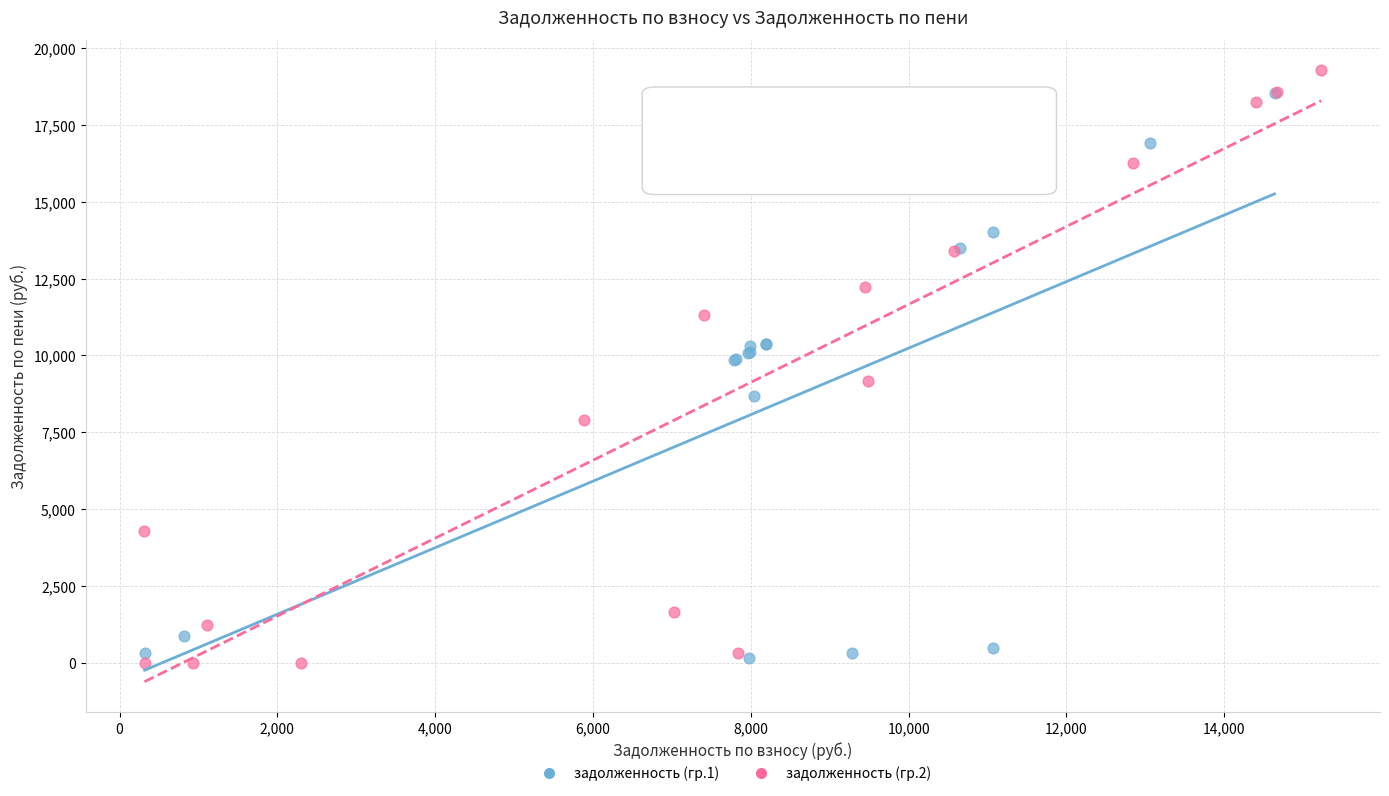

Which series has the largest Y range (max minus min)?

задолженность (гр.2)